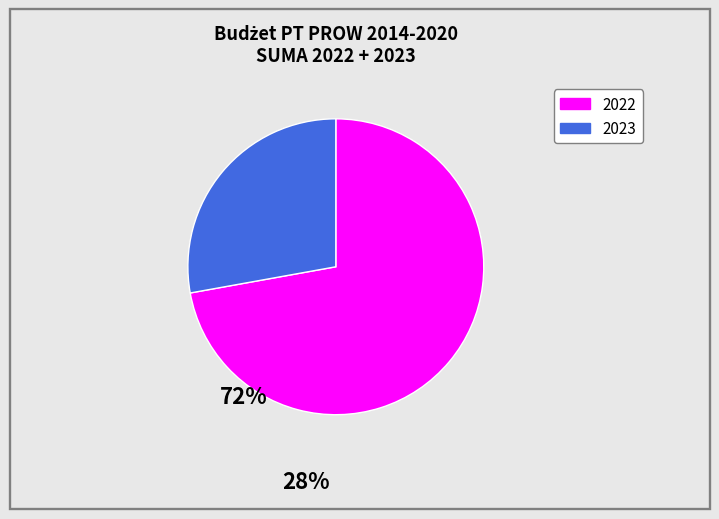

What is the largest slice in the pie chart?

2022